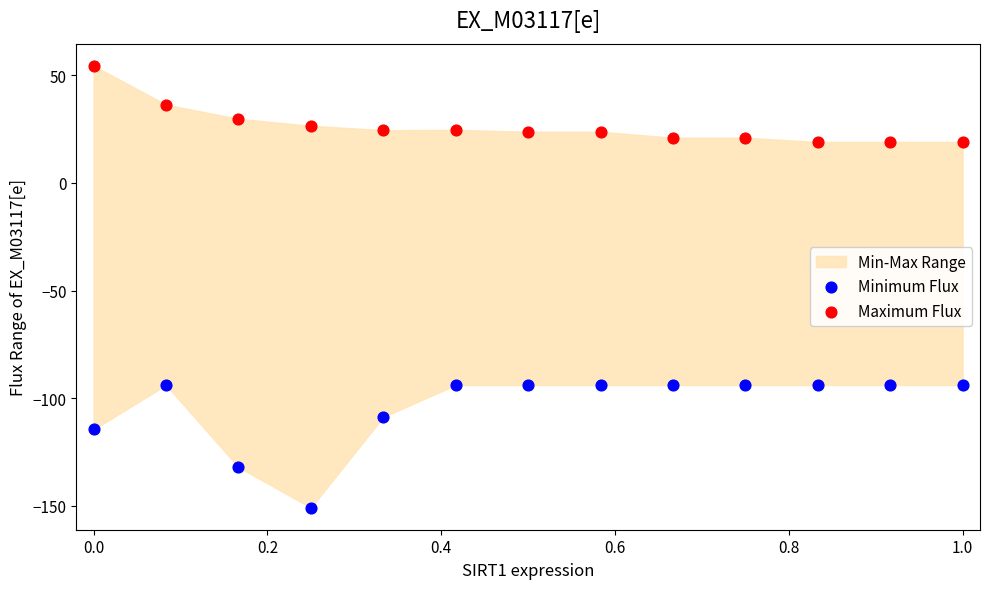

Which series has the widest spread of Y values?

Minimum Flux